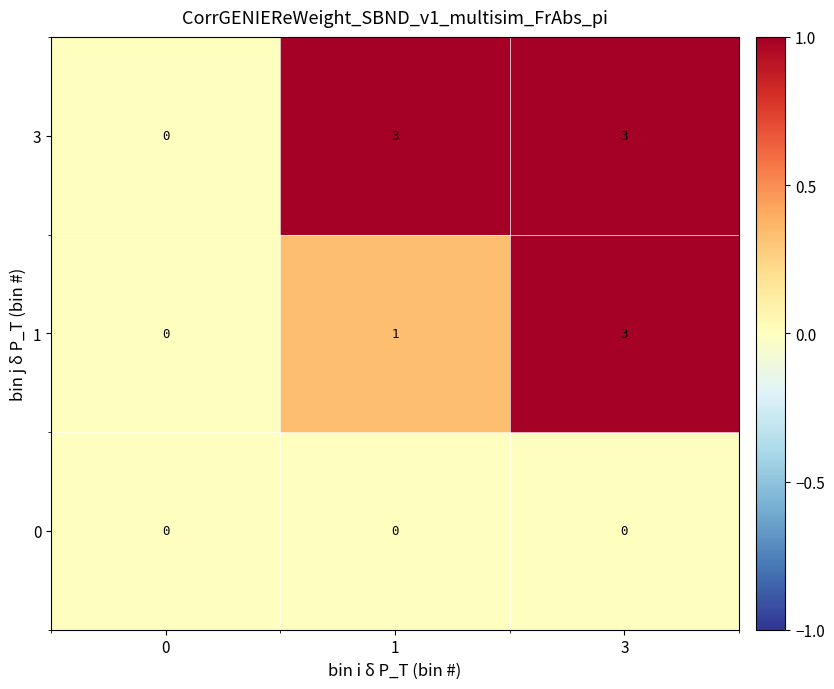

What is the total value across all series at 1?

4